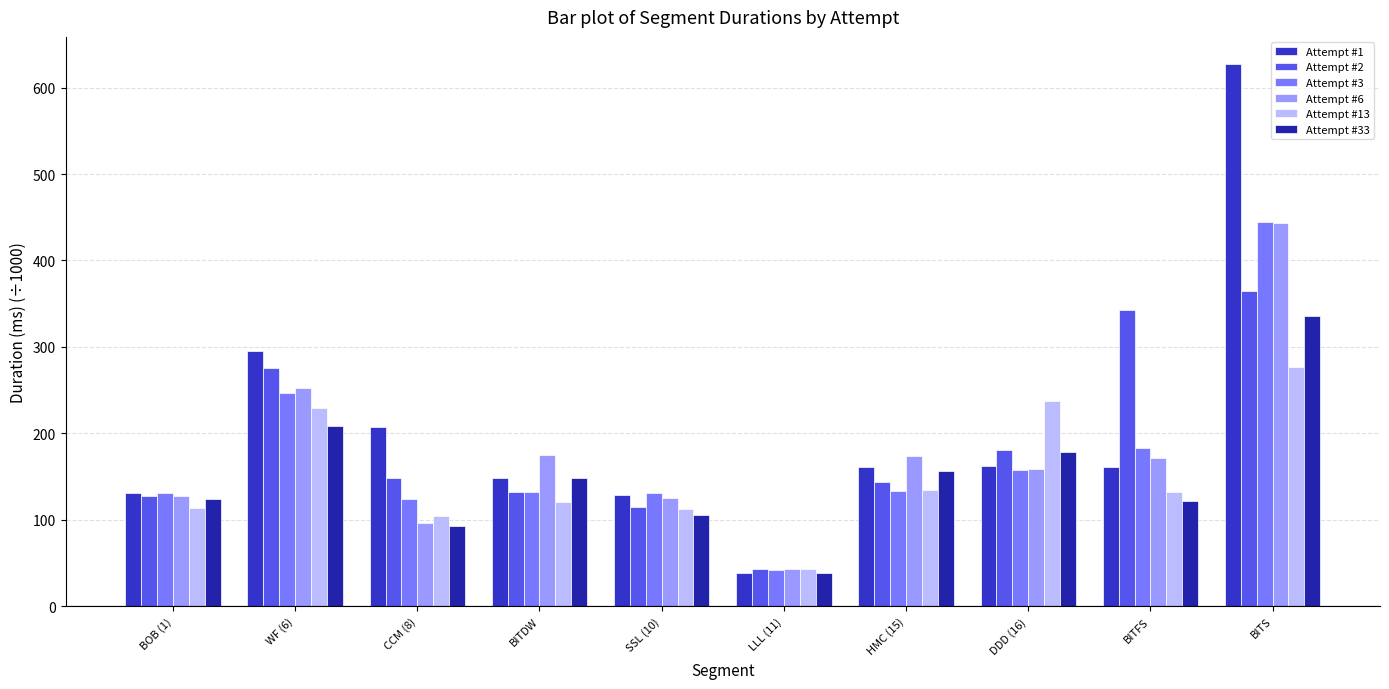

Between CCM (8) and LLL (11), which series saw the biggest shift?

Attempt #1